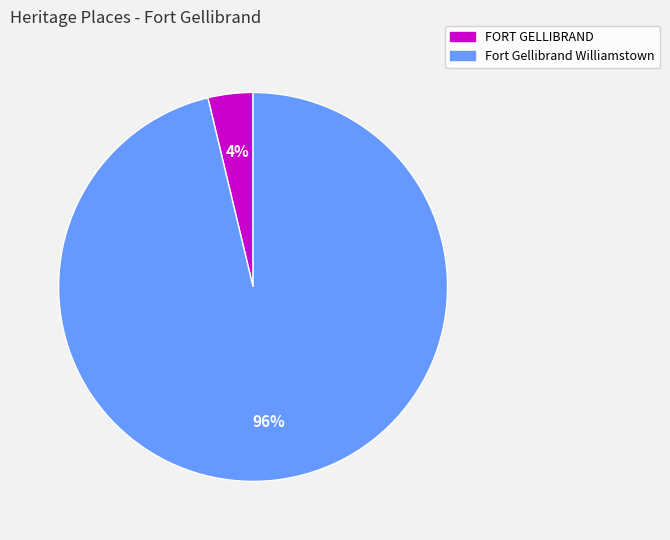

How many slices are in this pie chart?

2